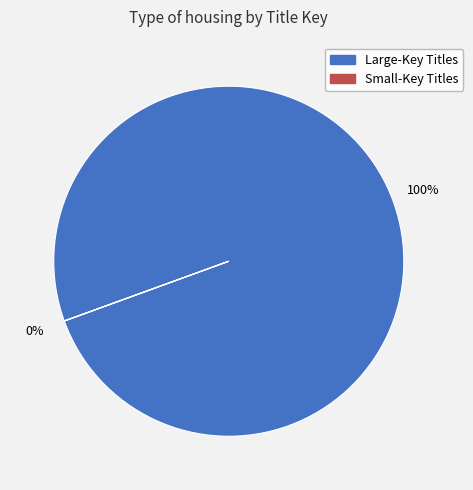

Is there any slice that represents more than half of the pie?

Yes